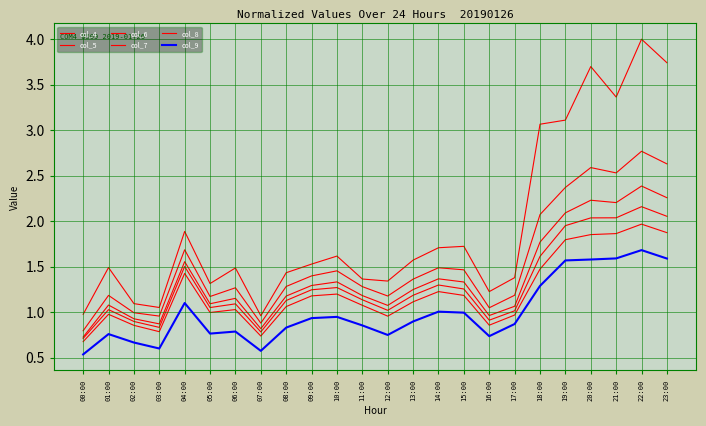

Is this an area chart (filled region under the line)?

No